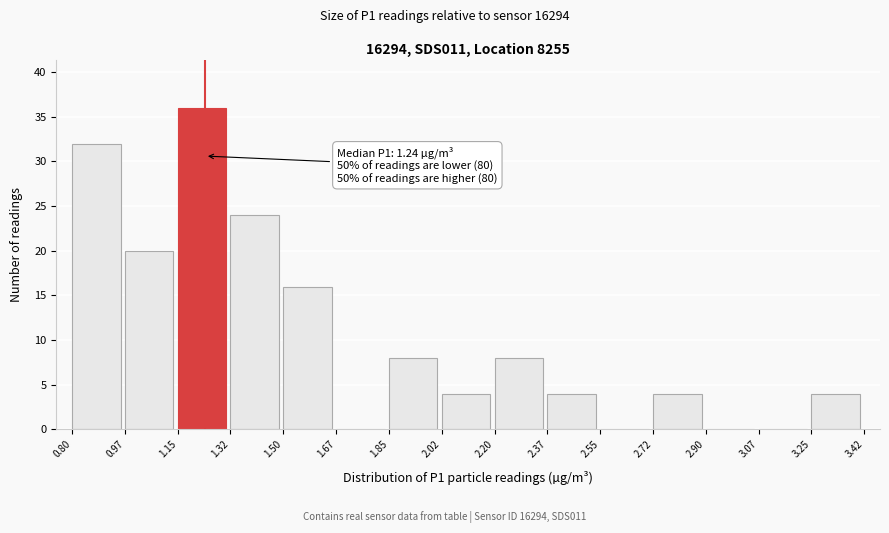

Which range on the x-axis has the tallest bar?

1.15 to 1.32